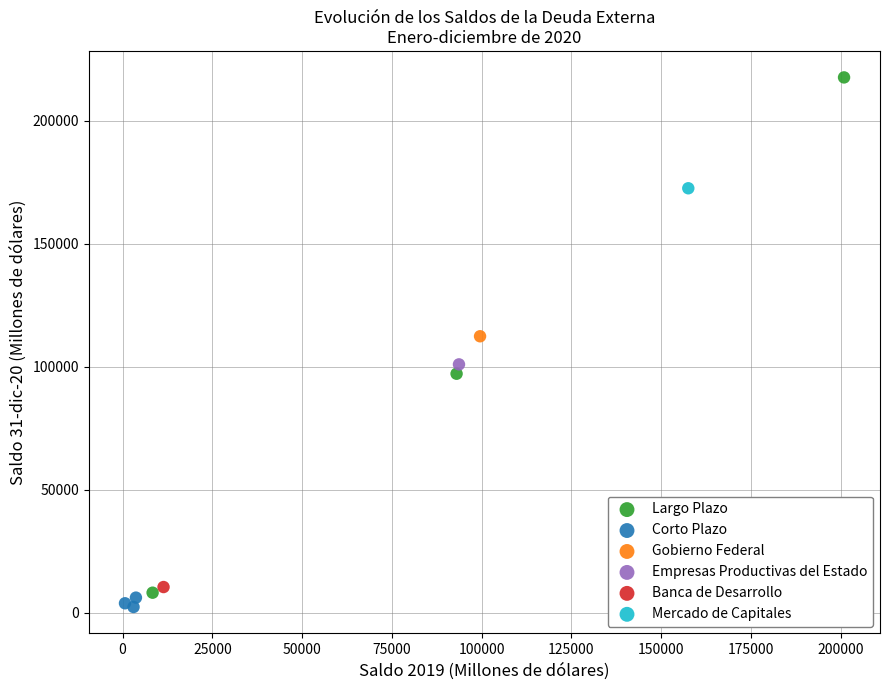

Which series reaches the maximum Y coordinate?

Largo Plazo